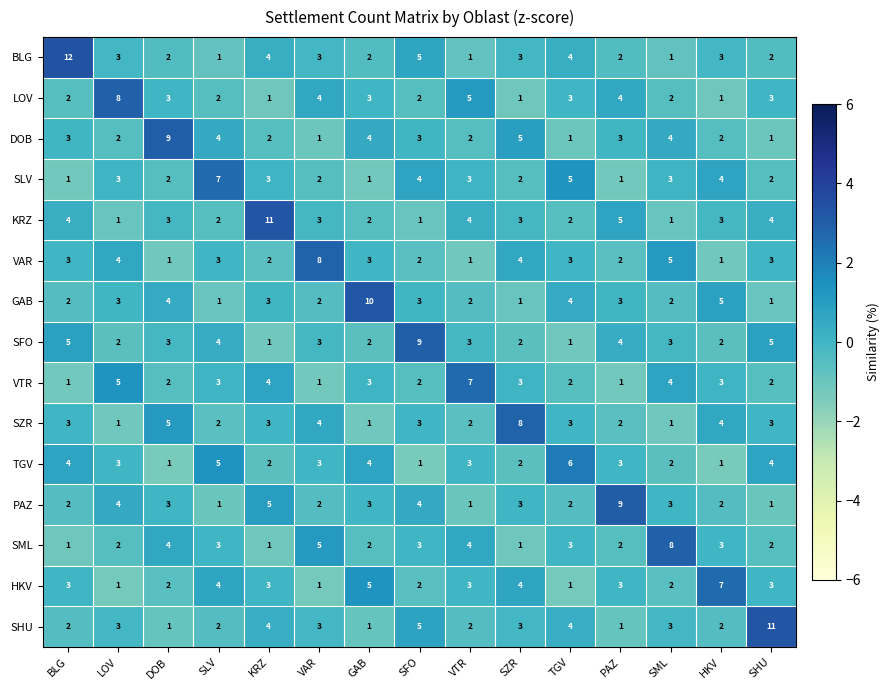

Which series has the widest spread of values?

BLG